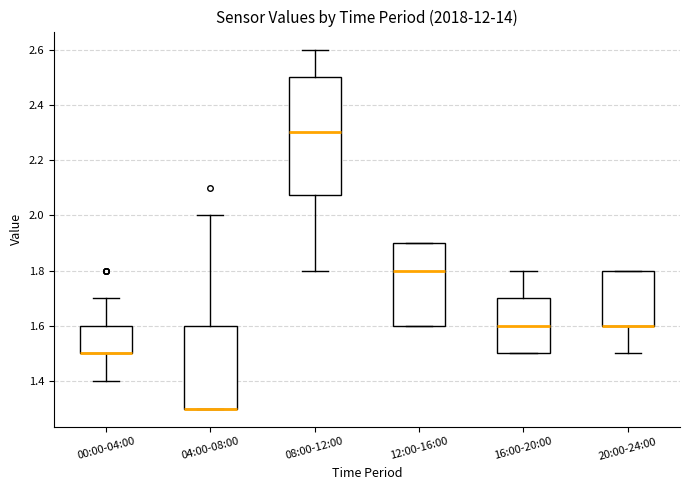

Reading left to right, transcribe this box plot: for each box, give where its median line is, the range the box spans, and where its two whiskers end, as read against the y-axis. The values are not printed on the chart, so give them approximately, as read against the axis.

00:00-04:00: median 1.50 (drawn on the box's lower edge), box 1.50 to 1.60, whiskers 1.40 to 1.70
04:00-08:00: median 1.30 (drawn on the box's lower edge), box 1.30 to 1.60, whiskers 1.30 to 2.00
08:00-12:00: median 2.30, box 2.08 to 2.50, whiskers 1.80 to 2.60
12:00-16:00: median 1.80, box 1.60 to 1.90, whiskers 1.60 to 1.90
16:00-20:00: median 1.60, box 1.50 to 1.70, whiskers 1.50 to 1.80
20:00-24:00: median 1.60 (drawn on the box's lower edge), box 1.60 to 1.80, whiskers 1.50 to 1.80